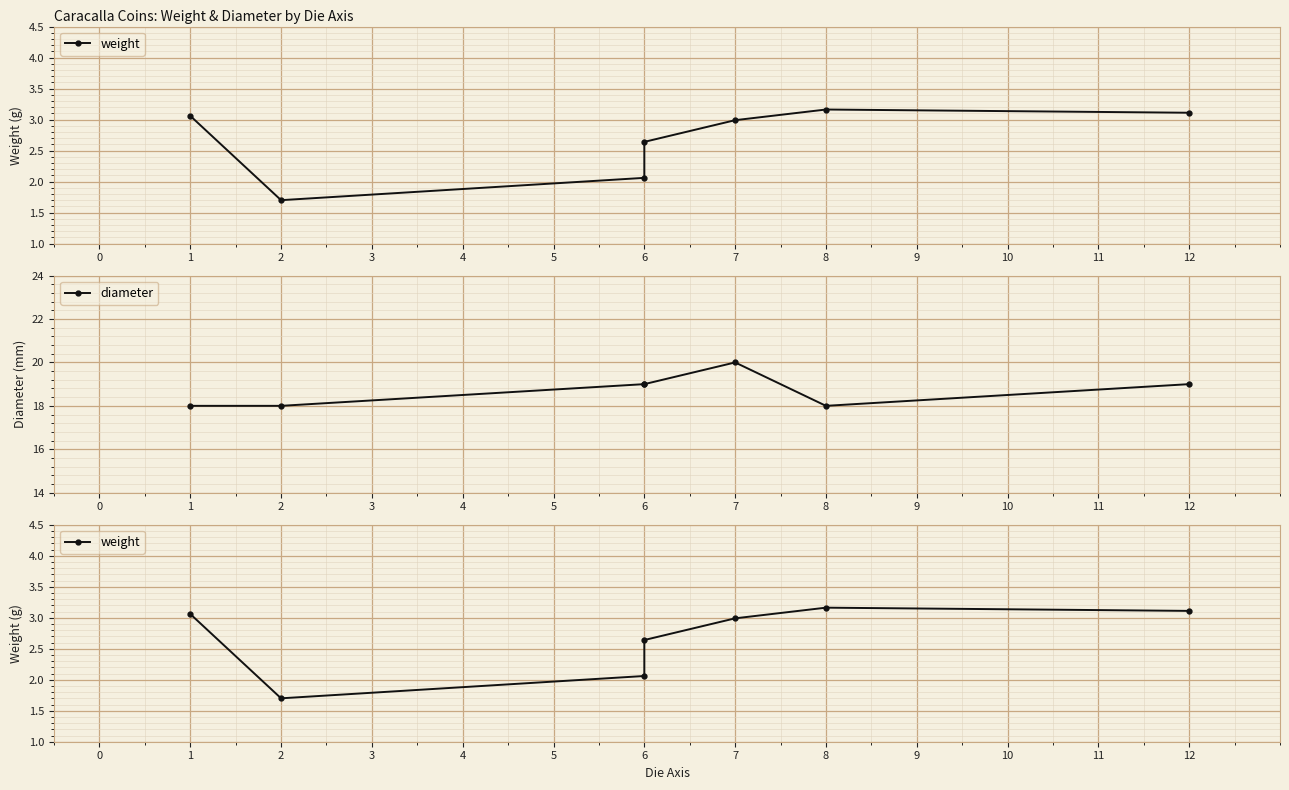

True or false: weight and diameter intersect in this chart.

False